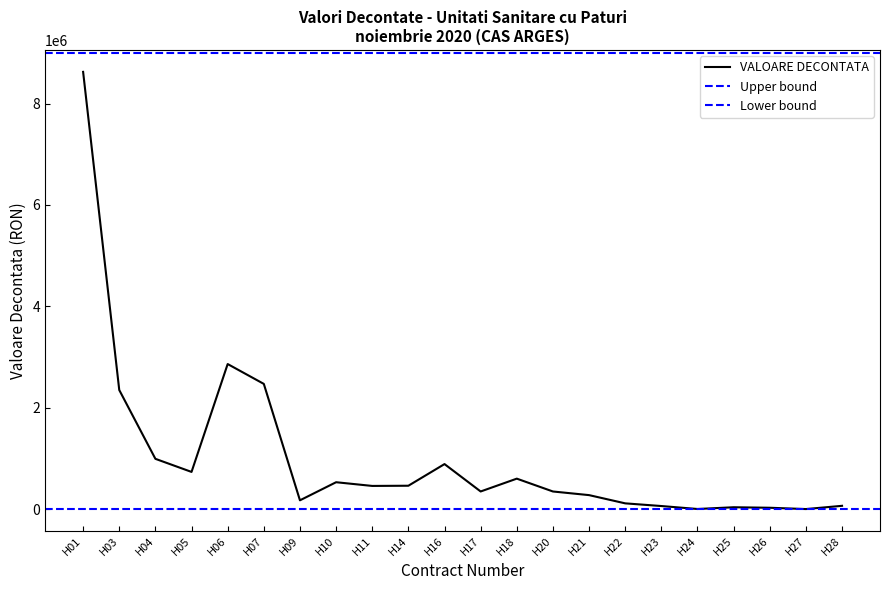

Does the chart display data point markers on the line(s)?

No